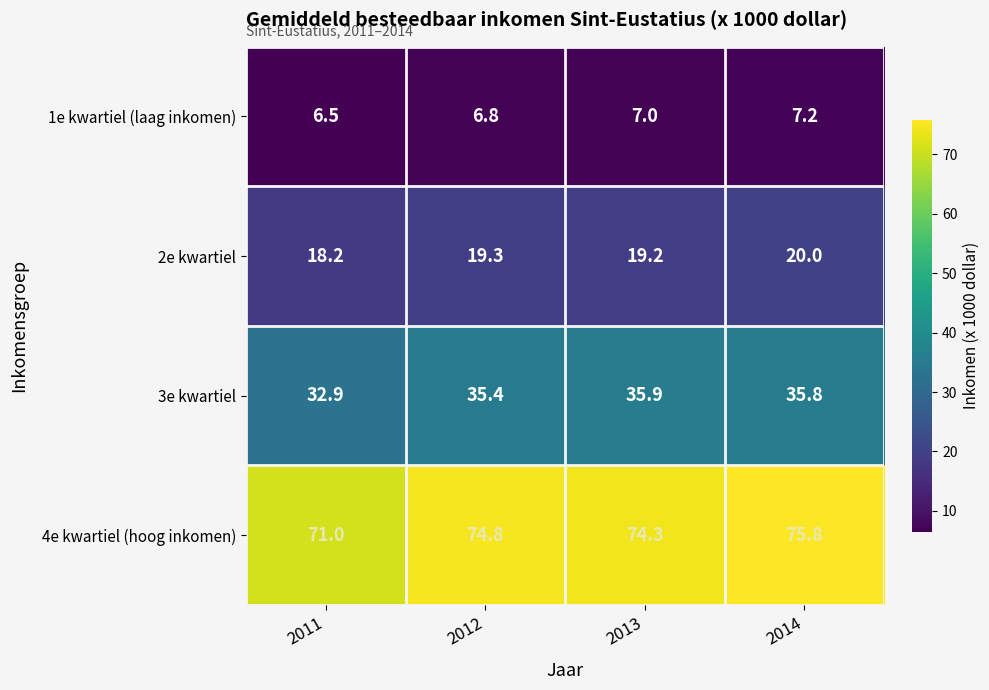

Reading left to right, extract all data points from this chart.

1e kwartiel (laag inkomen): 6.5	6.8	7.0	7.2
2e kwartiel: 18.2	19.3	19.2	20.0
3e kwartiel: 32.9	35.4	35.9	35.8
4e kwartiel (hoog inkomen): 71.0	74.8	74.3	75.8